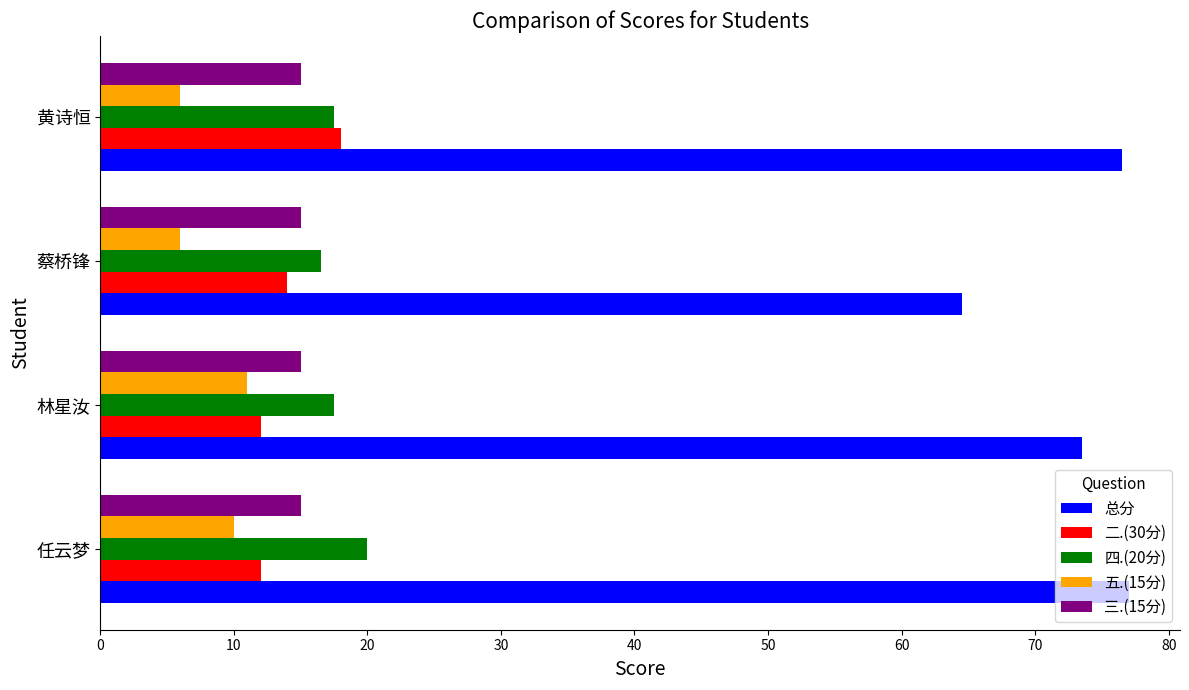

What is the total value across all series at 任云梦?

134.0